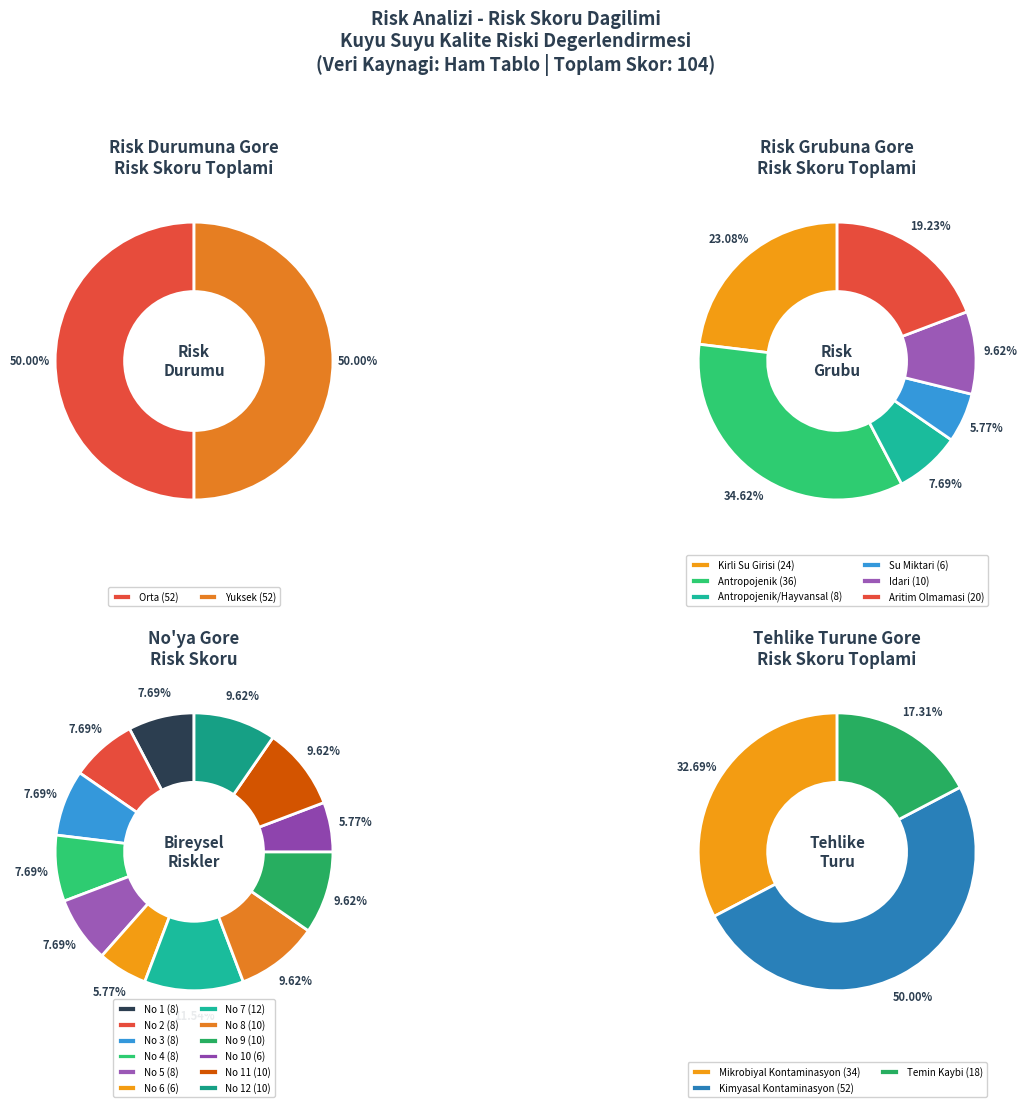

Which slice is the largest?

7